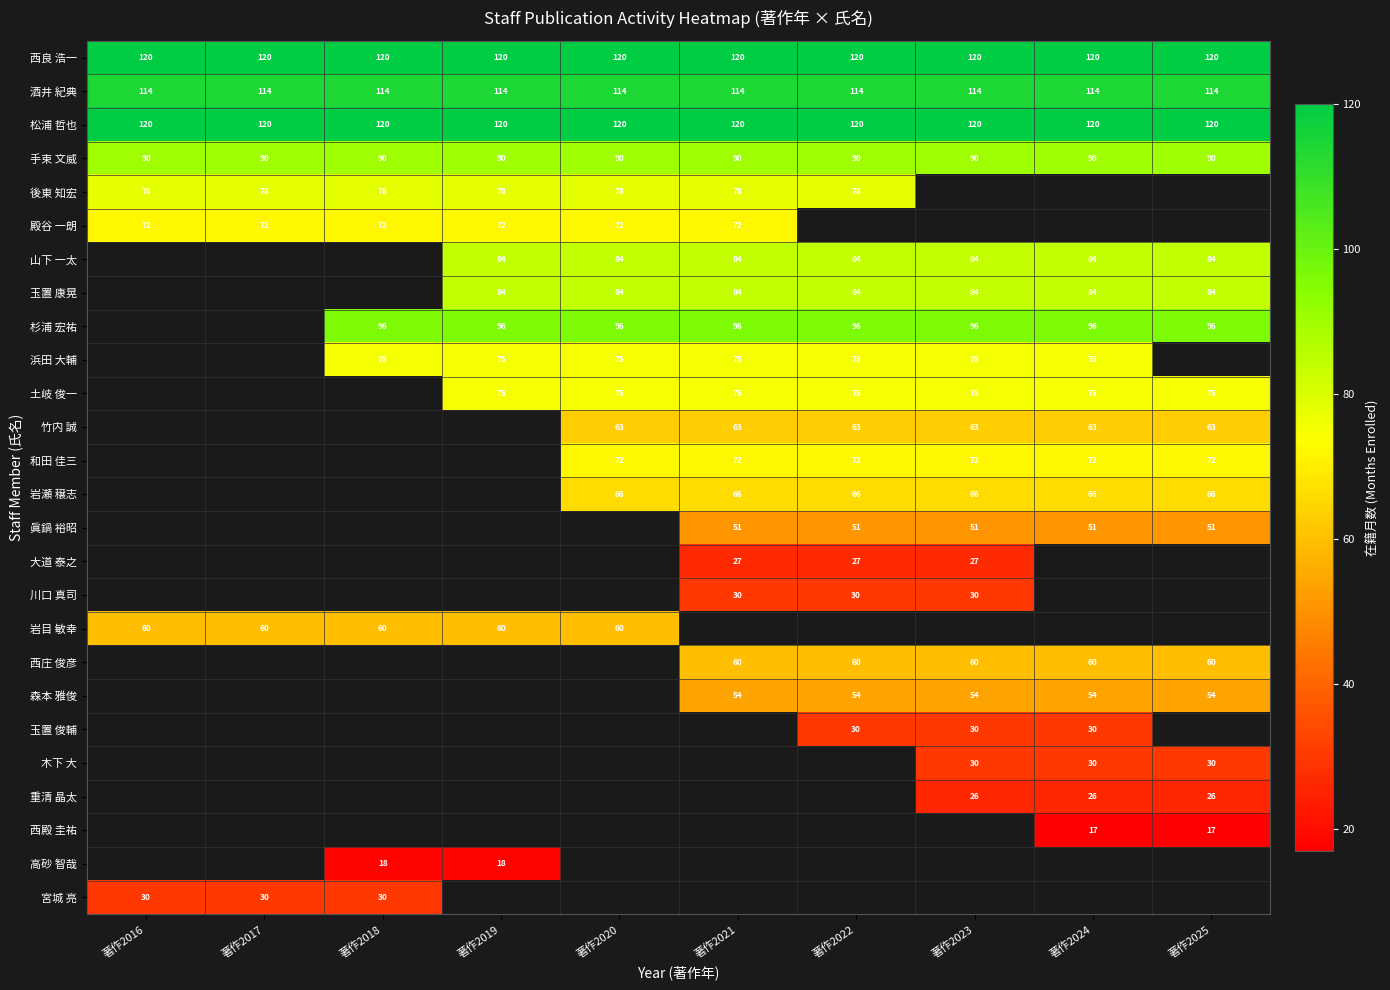

True or false: 川口 真司 has a value of 30 at 著作2022.

True